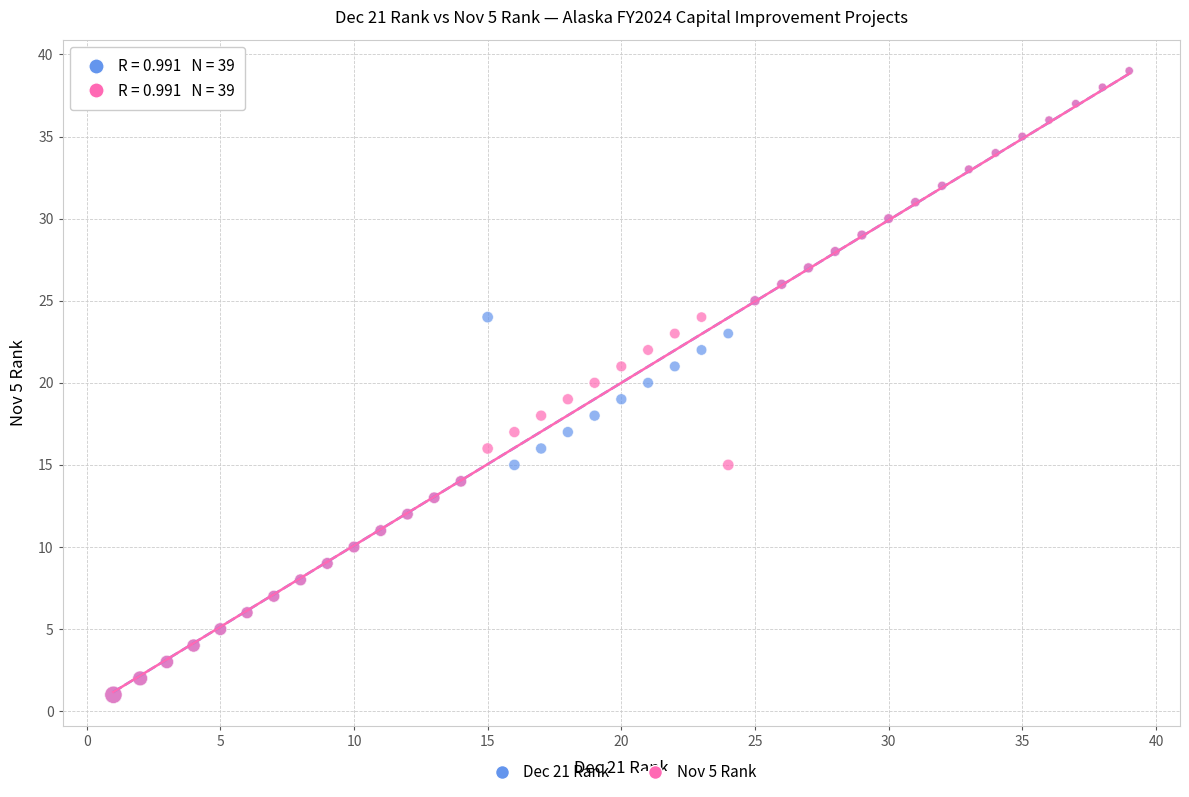

What are all the series names shown in the legend?

Dec 21 Rank, Nov 5 Rank